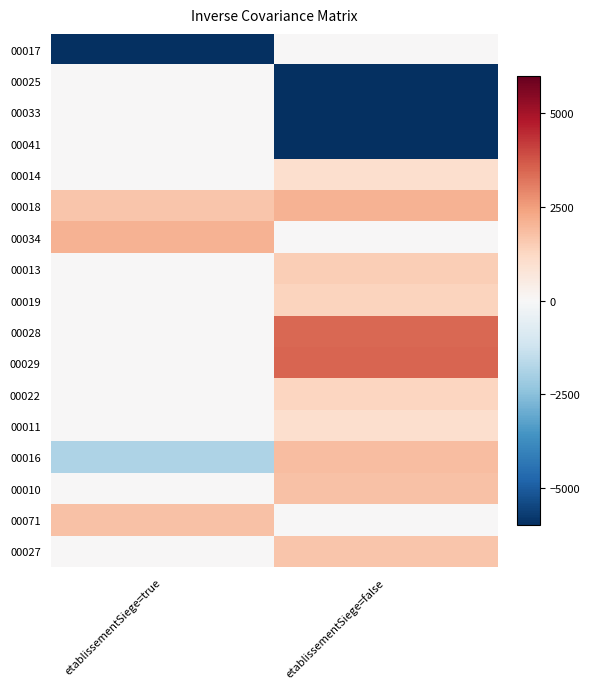

Which has a higher value, etablissementSiege=true or etablissementSiege=false?

etablissementSiege=false